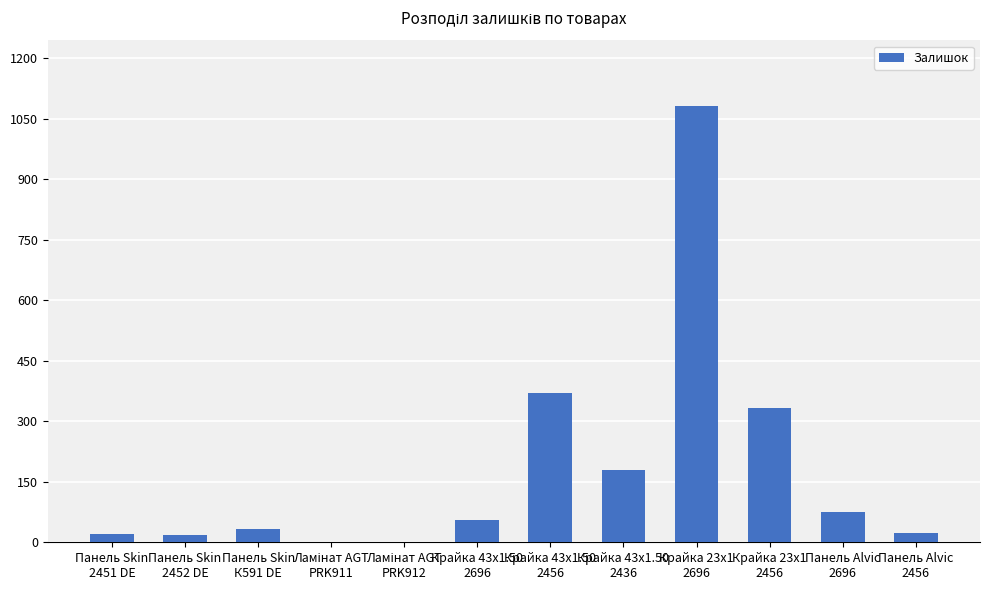

What is the greatest value displayed?

1082